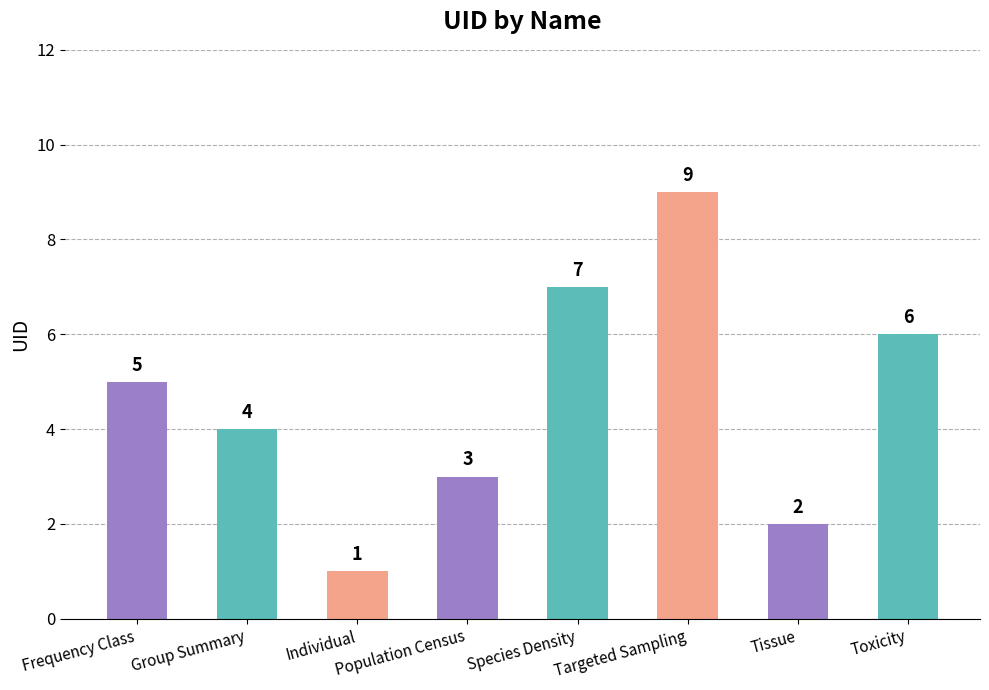

List the labels in order of value, smallest first.

Individual, Tissue, Population Census, Group Summary, Frequency Class, Toxicity, Species Density, Targeted Sampling